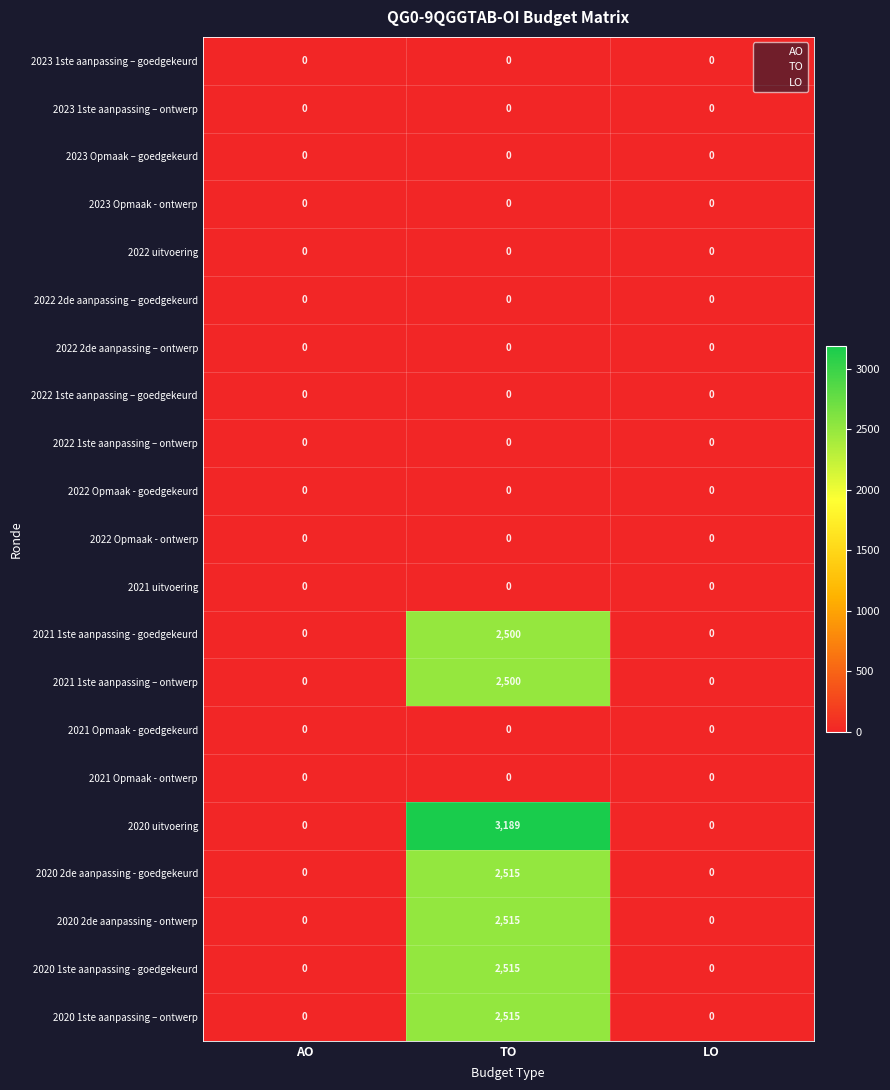

Which series has the largest range (max minus min)?

2020 uitvoering